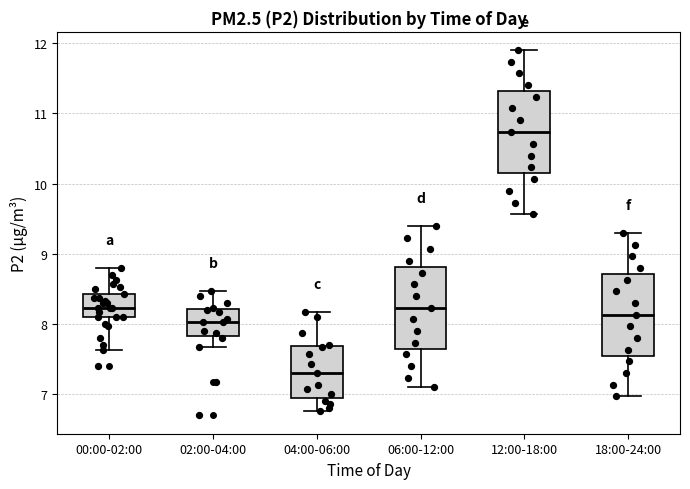

Reading left to right, transcribe this box plot: for each box, give where its median line is, the range the box spans, and where its two whiskers end, as read against the y-axis. The values are not printed on the chart, so give them approximately, as read against the axis.

00:00-02:00: median 8.2, box 8.1 to 8.4, whiskers 7.6 to 8.8
02:00-04:00: median 8.0, box 7.8 to 8.2, whiskers 7.7 to 8.5
04:00-06:00: median 7.3, box 7.0 to 7.7, whiskers 6.8 to 8.2
06:00-12:00: median 8.2, box 7.7 to 8.8, whiskers 7.1 to 9.4
12:00-18:00: median 10.7, box 10.2 to 11.3, whiskers 9.6 to 11.9
18:00-24:00: median 8.1, box 7.6 to 8.7, whiskers 7.0 to 9.3